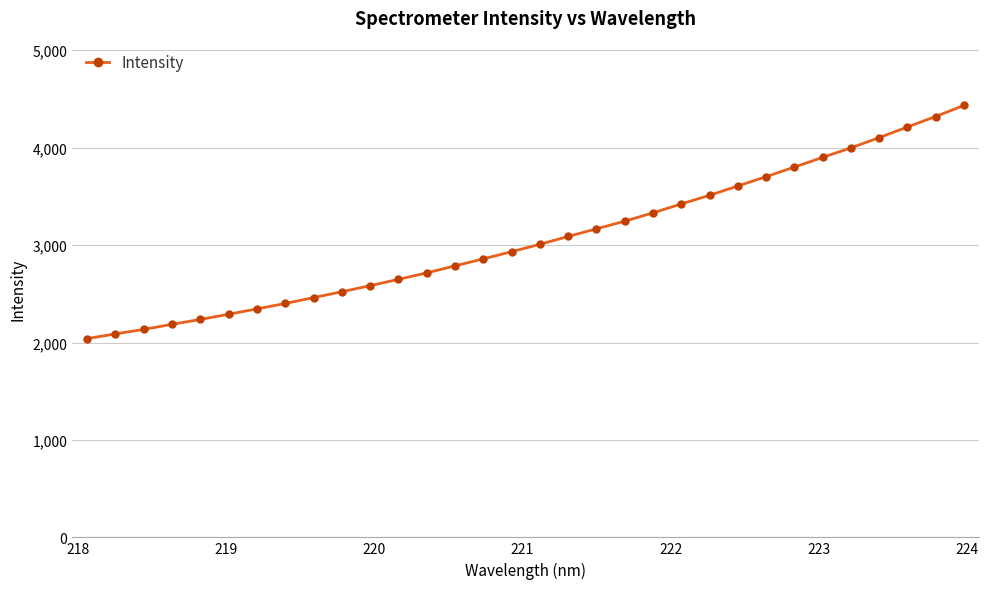

What is the greatest value displayed?

4433.5